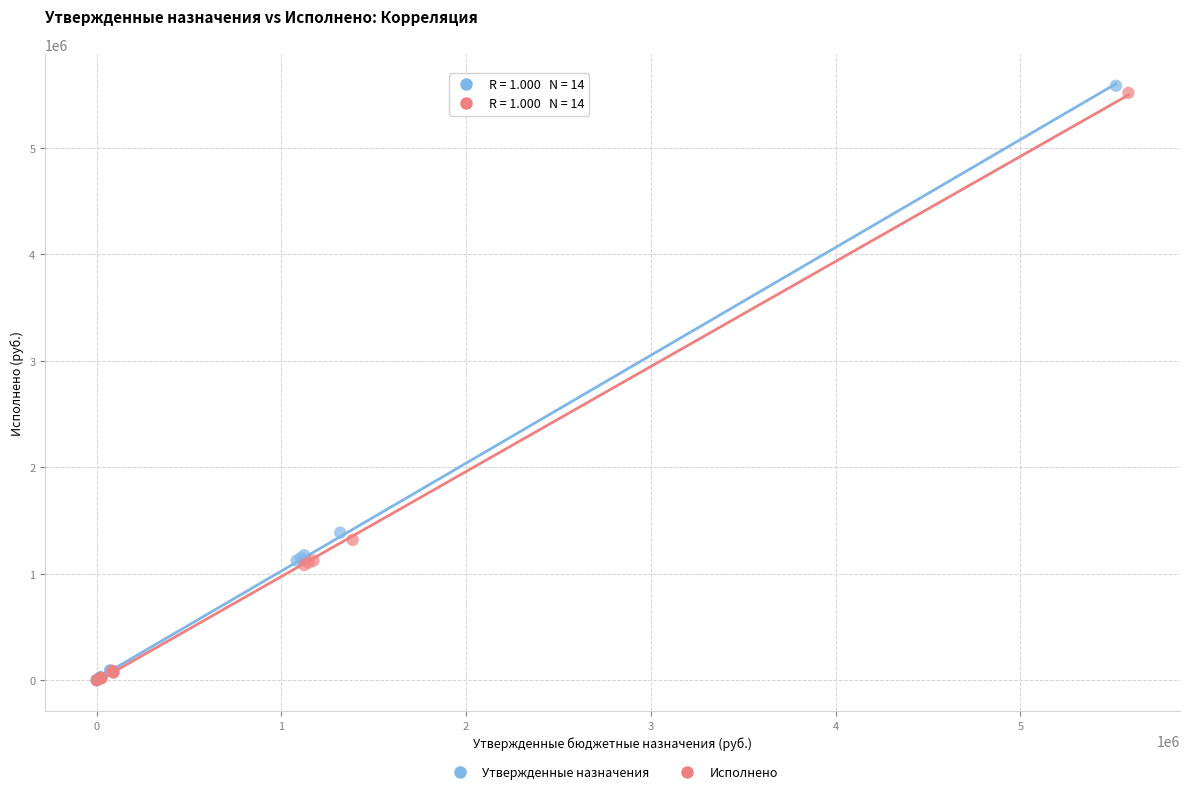

Which series has the widest spread of Y values?

Утвержденные назначения